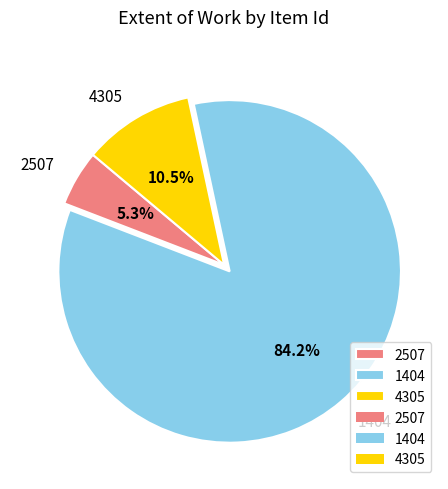

How much of the chart is everything except 4305?

89.5%